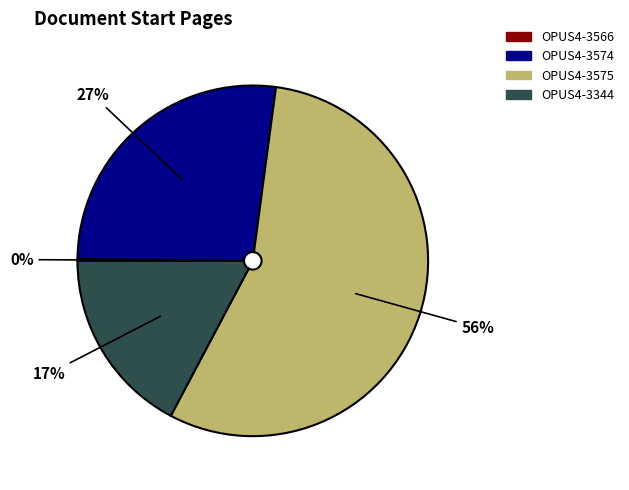

Is there a majority slice in this chart?

Yes